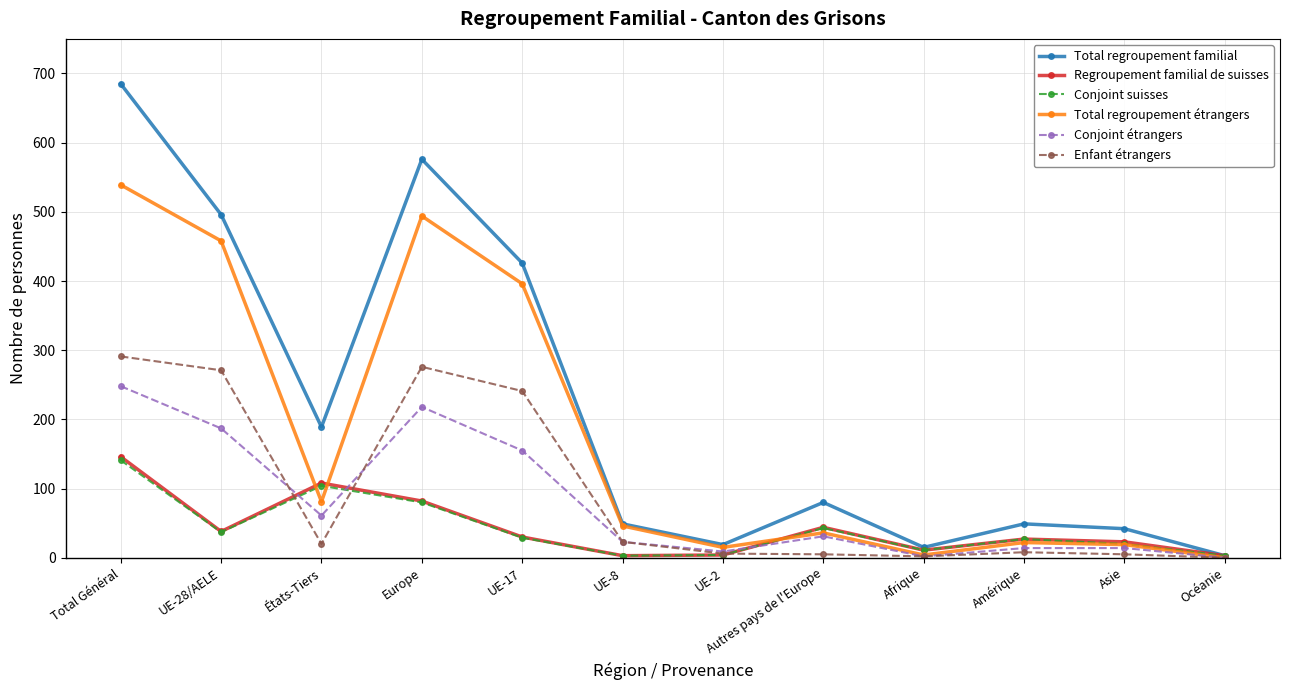

The Enfant étrangers series shows 276 at Europe. True or false?

True